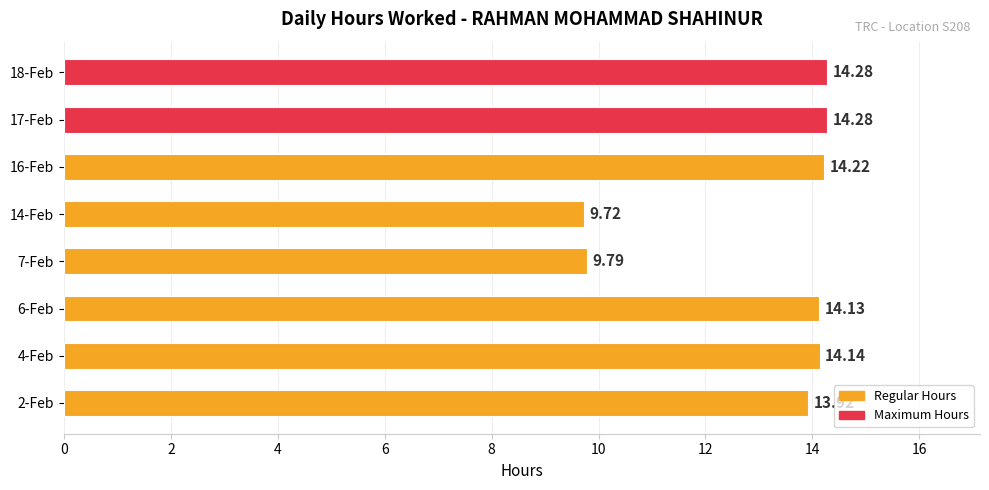

How many data points are above 14?

5